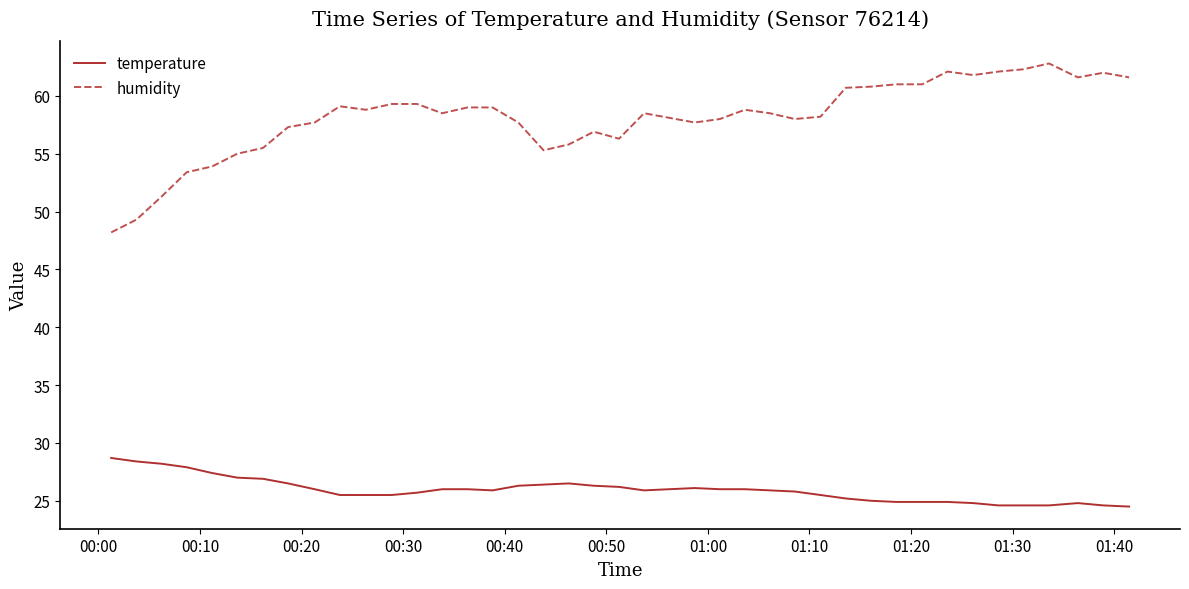

What is the lowest value of the temperature series?

24.5